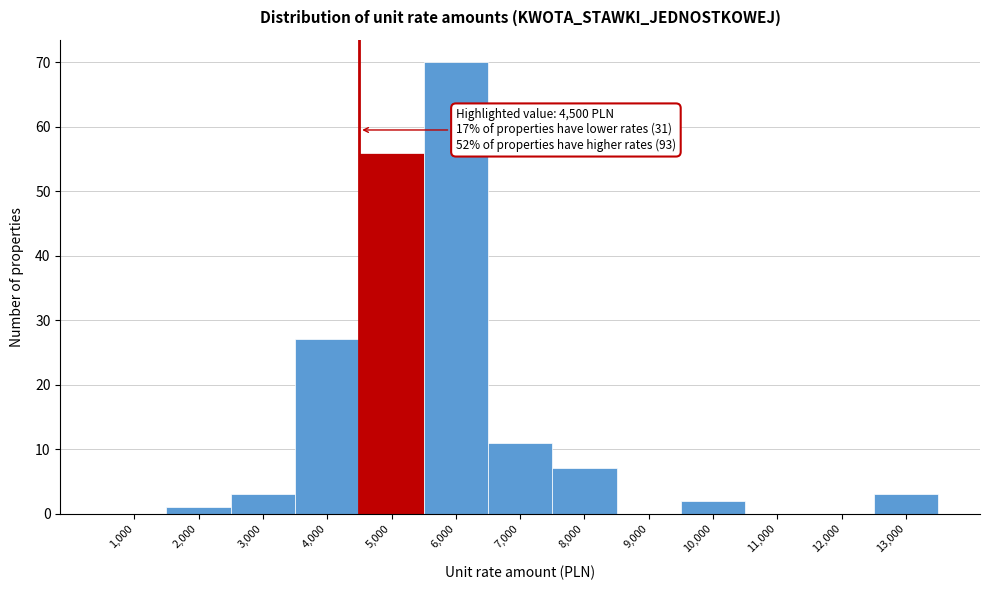

Which range on the x-axis has the tallest bar?

5500 to 6500